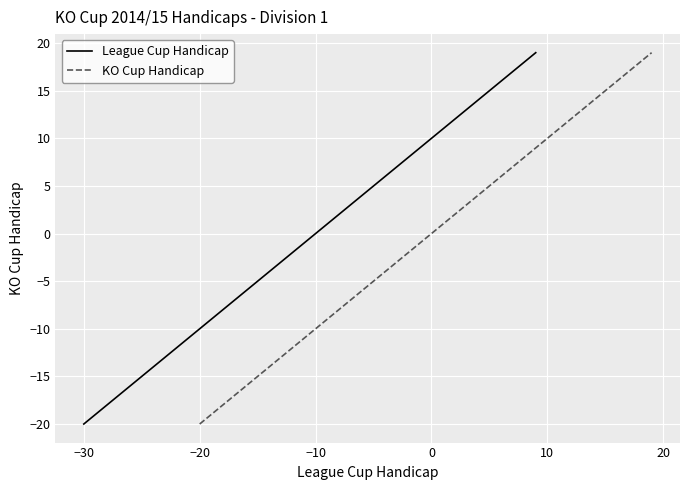

True or false: League Cup Handicap and KO Cup Handicap intersect in this chart.

False